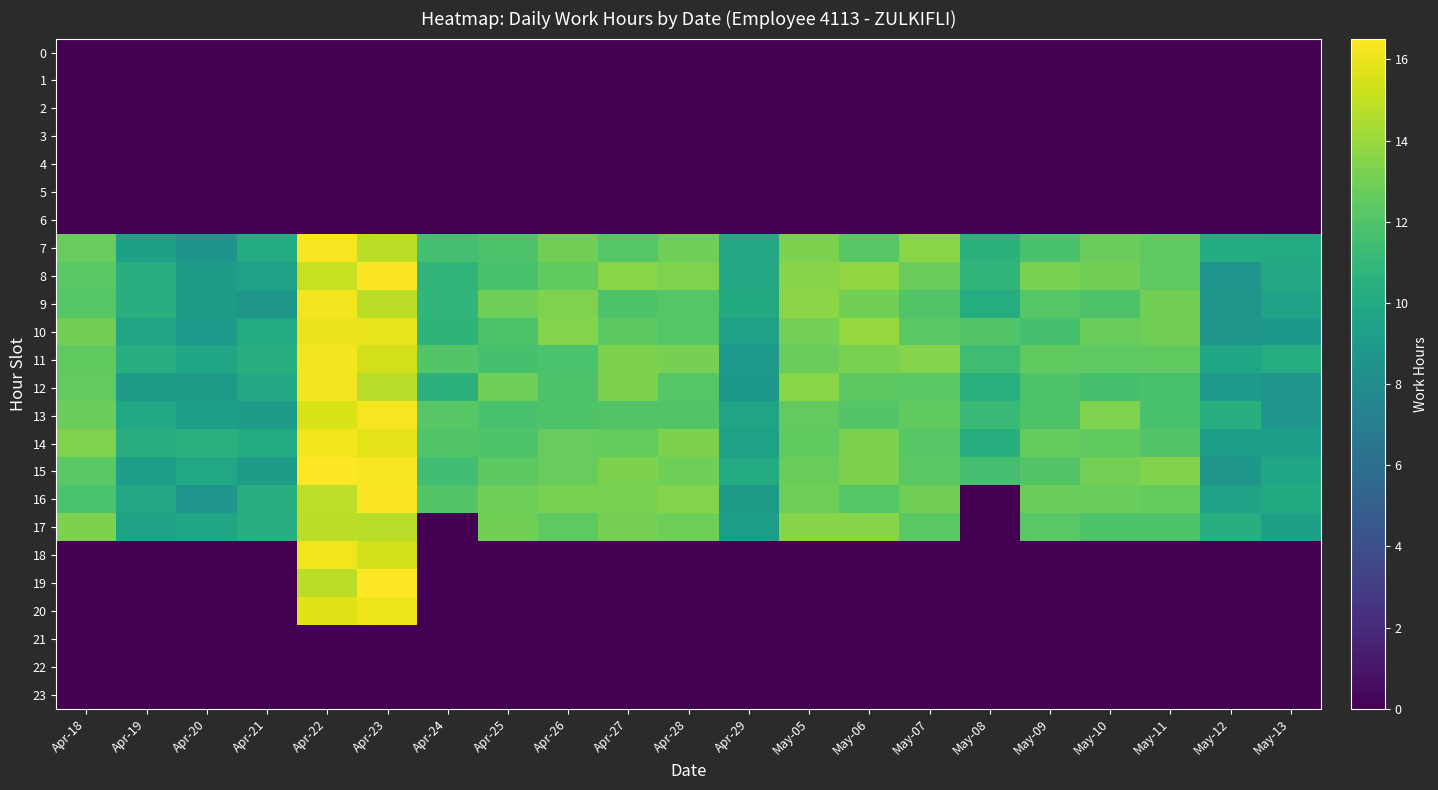

Reading left to right, transcribe all the data shown in this chart.

0: Apr-18=0.0	Apr-19=0.0	Apr-20=0.0	Apr-21=0.0	Apr-22=0.0	Apr-23=0.0	Apr-24=0.0	Apr-25=0.0	Apr-26=0.0	Apr-27=0.0	Apr-28=0.0	Apr-29=0.0	May-05=0.0	May-06=0.0	May-07=0.0	May-08=0.0	May-09=0.0	May-10=0.0	May-11=0.0	May-12=0.0	May-13=0.0
1: Apr-18=0.0	Apr-19=0.0	Apr-20=0.0	Apr-21=0.0	Apr-22=0.0	Apr-23=0.0	Apr-24=0.0	Apr-25=0.0	Apr-26=0.0	Apr-27=0.0	Apr-28=0.0	Apr-29=0.0	May-05=0.0	May-06=0.0	May-07=0.0	May-08=0.0	May-09=0.0	May-10=0.0	May-11=0.0	May-12=0.0	May-13=0.0
2: Apr-18=0.0	Apr-19=0.0	Apr-20=0.0	Apr-21=0.0	Apr-22=0.0	Apr-23=0.0	Apr-24=0.0	Apr-25=0.0	Apr-26=0.0	Apr-27=0.0	Apr-28=0.0	Apr-29=0.0	May-05=0.0	May-06=0.0	May-07=0.0	May-08=0.0	May-09=0.0	May-10=0.0	May-11=0.0	May-12=0.0	May-13=0.0
3: Apr-18=0.0	Apr-19=0.0	Apr-20=0.0	Apr-21=0.0	Apr-22=0.0	Apr-23=0.0	Apr-24=0.0	Apr-25=0.0	Apr-26=0.0	Apr-27=0.0	Apr-28=0.0	Apr-29=0.0	May-05=0.0	May-06=0.0	May-07=0.0	May-08=0.0	May-09=0.0	May-10=0.0	May-11=0.0	May-12=0.0	May-13=0.0
4: Apr-18=0.0	Apr-19=0.0	Apr-20=0.0	Apr-21=0.0	Apr-22=0.0	Apr-23=0.0	Apr-24=0.0	Apr-25=0.0	Apr-26=0.0	Apr-27=0.0	Apr-28=0.0	Apr-29=0.0	May-05=0.0	May-06=0.0	May-07=0.0	May-08=0.0	May-09=0.0	May-10=0.0	May-11=0.0	May-12=0.0	May-13=0.0
5: Apr-18=0.0	Apr-19=0.0	Apr-20=0.0	Apr-21=0.0	Apr-22=0.0	Apr-23=0.0	Apr-24=0.0	Apr-25=0.0	Apr-26=0.0	Apr-27=0.0	Apr-28=0.0	Apr-29=0.0	May-05=0.0	May-06=0.0	May-07=0.0	May-08=0.0	May-09=0.0	May-10=0.0	May-11=0.0	May-12=0.0	May-13=0.0
6: Apr-18=0.0	Apr-19=0.0	Apr-20=0.0	Apr-21=0.0	Apr-22=0.0	Apr-23=0.0	Apr-24=0.0	Apr-25=0.0	Apr-26=0.0	Apr-27=0.0	Apr-28=0.0	Apr-29=0.0	May-05=0.0	May-06=0.0	May-07=0.0	May-08=0.0	May-09=0.0	May-10=0.0	May-11=0.0	May-12=0.0	May-13=0.0
7: Apr-18=12.7	Apr-19=9.4	Apr-20=8.5	Apr-21=10.2	Apr-22=16.4	Apr-23=14.8	Apr-24=11.6	Apr-25=11.9	Apr-26=12.9	Apr-27=12.1	Apr-28=12.9	Apr-29=10.0	May-05=13.2	May-06=12.2	May-07=13.6	May-08=10.6	May-09=11.8	May-10=12.8	May-11=12.4	May-12=10.2	May-13=10.1
8: Apr-18=12.3	Apr-19=10.4	Apr-20=9.1	Apr-21=9.5	Apr-22=15.1	Apr-23=16.4	Apr-24=10.8	Apr-25=11.8	Apr-26=12.5	Apr-27=13.6	Apr-28=13.3	Apr-29=10.0	May-05=13.5	May-06=13.8	May-07=12.8	May-08=10.8	May-09=13.2	May-10=13.0	May-11=12.4	May-12=8.7	May-13=10.0
9: Apr-18=12.2	Apr-19=10.4	Apr-20=9.0	Apr-21=8.7	Apr-22=16.3	Apr-23=14.8	Apr-24=10.9	Apr-25=12.9	Apr-26=13.3	Apr-27=12.0	Apr-28=12.2	Apr-29=10.1	May-05=13.7	May-06=13.0	May-07=12.0	May-08=10.2	May-09=12.1	May-10=11.9	May-11=13.0	May-12=8.7	May-13=9.5
10: Apr-18=13.0	Apr-19=9.7	Apr-20=8.9	Apr-21=10.1	Apr-22=16.0	Apr-23=16.0	Apr-24=10.8	Apr-25=11.9	Apr-26=13.5	Apr-27=12.4	Apr-28=12.1	Apr-29=9.5	May-05=13.0	May-06=13.9	May-07=12.3	May-08=12.0	May-09=11.7	May-10=12.8	May-11=12.9	May-12=8.7	May-13=8.8
11: Apr-18=12.5	Apr-19=10.4	Apr-20=9.7	Apr-21=10.4	Apr-22=16.2	Apr-23=15.5	Apr-24=12.1	Apr-25=11.7	Apr-26=11.8	Apr-27=13.2	Apr-28=13.1	Apr-29=9.0	May-05=12.8	May-06=13.2	May-07=13.5	May-08=11.4	May-09=12.5	May-10=12.4	May-11=12.5	May-12=9.8	May-13=10.2
12: Apr-18=12.5	Apr-19=9.0	Apr-20=9.0	Apr-21=10.0	Apr-22=16.2	Apr-23=14.7	Apr-24=10.6	Apr-25=12.9	Apr-26=11.9	Apr-27=13.2	Apr-28=12.2	Apr-29=8.8	May-05=13.6	May-06=12.3	May-07=12.3	May-08=10.5	May-09=11.9	May-10=11.7	May-11=11.8	May-12=8.8	May-13=8.6
13: Apr-18=12.8	Apr-19=9.9	Apr-20=9.3	Apr-21=9.1	Apr-22=15.6	Apr-23=16.3	Apr-24=12.2	Apr-25=11.8	Apr-26=12.0	Apr-27=12.1	Apr-28=12.0	Apr-29=9.6	May-05=12.5	May-06=12.1	May-07=12.5	May-08=11.2	May-09=11.9	May-10=13.3	May-11=11.8	May-12=10.3	May-13=8.7
14: Apr-18=13.3	Apr-19=10.3	Apr-20=10.5	Apr-21=10.1	Apr-22=16.1	Apr-23=15.8	Apr-24=12.1	Apr-25=11.9	Apr-26=12.7	Apr-27=12.6	Apr-28=13.3	Apr-29=9.4	May-05=12.5	May-06=13.3	May-07=12.3	May-08=10.4	May-09=12.6	May-10=12.5	May-11=12.1	May-12=9.2	May-13=9.2
15: Apr-18=12.3	Apr-19=9.3	Apr-20=9.9	Apr-21=9.1	Apr-22=16.5	Apr-23=16.4	Apr-24=11.5	Apr-25=12.3	Apr-26=12.7	Apr-27=13.3	Apr-28=12.8	Apr-29=10.1	May-05=12.8	May-06=13.3	May-07=12.3	May-08=11.6	May-09=12.1	May-10=13.0	May-11=13.4	May-12=8.8	May-13=9.7
16: Apr-18=11.8	Apr-19=10.0	Apr-20=8.7	Apr-21=10.4	Apr-22=14.9	Apr-23=16.4	Apr-24=12.1	Apr-25=12.9	Apr-26=13.2	Apr-27=13.2	Apr-28=13.4	Apr-29=9.0	May-05=12.9	May-06=12.2	May-07=13.0	May-08=0.0	May-09=12.8	May-10=12.8	May-11=12.6	May-12=9.5	May-13=10.0
17: Apr-18=13.2	Apr-19=9.5	Apr-20=9.7	Apr-21=10.4	Apr-22=14.8	Apr-23=14.8	Apr-24=0.0	Apr-25=13.0	Apr-26=12.4	Apr-27=13.1	Apr-28=12.9	Apr-29=9.2	May-05=13.5	May-06=13.5	May-07=12.3	May-08=0.0	May-09=12.3	May-10=12.0	May-11=12.0	May-12=10.4	May-13=9.4
18: Apr-18=0.0	Apr-19=0.0	Apr-20=0.0	Apr-21=0.0	Apr-22=16.2	Apr-23=15.5	Apr-24=0.0	Apr-25=0.0	Apr-26=0.0	Apr-27=0.0	Apr-28=0.0	Apr-29=0.0	May-05=0.0	May-06=0.0	May-07=0.0	May-08=0.0	May-09=0.0	May-10=0.0	May-11=0.0	May-12=0.0	May-13=0.0
19: Apr-18=0.0	Apr-19=0.0	Apr-20=0.0	Apr-21=0.0	Apr-22=14.8	Apr-23=16.5	Apr-24=0.0	Apr-25=0.0	Apr-26=0.0	Apr-27=0.0	Apr-28=0.0	Apr-29=0.0	May-05=0.0	May-06=0.0	May-07=0.0	May-08=0.0	May-09=0.0	May-10=0.0	May-11=0.0	May-12=0.0	May-13=0.0
20: Apr-18=0.0	Apr-19=0.0	Apr-20=0.0	Apr-21=0.0	Apr-22=15.8	Apr-23=16.1	Apr-24=0.0	Apr-25=0.0	Apr-26=0.0	Apr-27=0.0	Apr-28=0.0	Apr-29=0.0	May-05=0.0	May-06=0.0	May-07=0.0	May-08=0.0	May-09=0.0	May-10=0.0	May-11=0.0	May-12=0.0	May-13=0.0
21: Apr-18=0.0	Apr-19=0.0	Apr-20=0.0	Apr-21=0.0	Apr-22=0.0	Apr-23=0.0	Apr-24=0.0	Apr-25=0.0	Apr-26=0.0	Apr-27=0.0	Apr-28=0.0	Apr-29=0.0	May-05=0.0	May-06=0.0	May-07=0.0	May-08=0.0	May-09=0.0	May-10=0.0	May-11=0.0	May-12=0.0	May-13=0.0
22: Apr-18=0.0	Apr-19=0.0	Apr-20=0.0	Apr-21=0.0	Apr-22=0.0	Apr-23=0.0	Apr-24=0.0	Apr-25=0.0	Apr-26=0.0	Apr-27=0.0	Apr-28=0.0	Apr-29=0.0	May-05=0.0	May-06=0.0	May-07=0.0	May-08=0.0	May-09=0.0	May-10=0.0	May-11=0.0	May-12=0.0	May-13=0.0
23: Apr-18=0.0	Apr-19=0.0	Apr-20=0.0	Apr-21=0.0	Apr-22=0.0	Apr-23=0.0	Apr-24=0.0	Apr-25=0.0	Apr-26=0.0	Apr-27=0.0	Apr-28=0.0	Apr-29=0.0	May-05=0.0	May-06=0.0	May-07=0.0	May-08=0.0	May-09=0.0	May-10=0.0	May-11=0.0	May-12=0.0	May-13=0.0